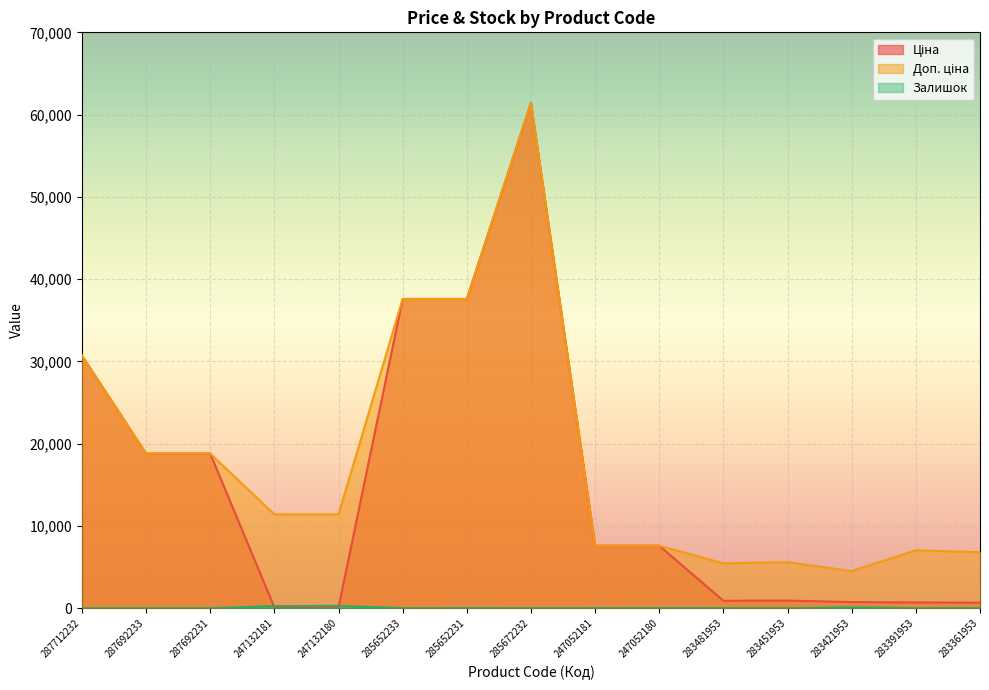

How many intersections are there between Залишок and Ціна?

2